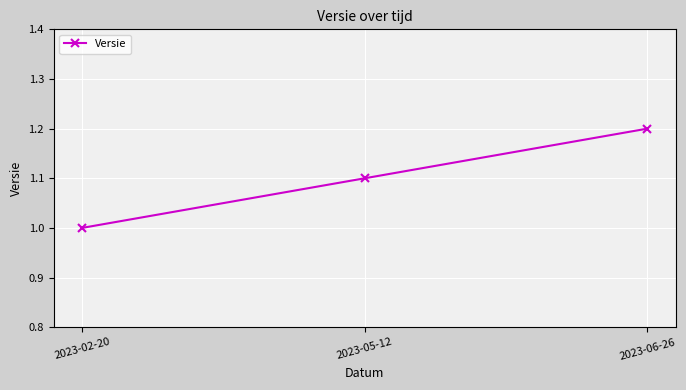

Count the number of data series in this chart.

1